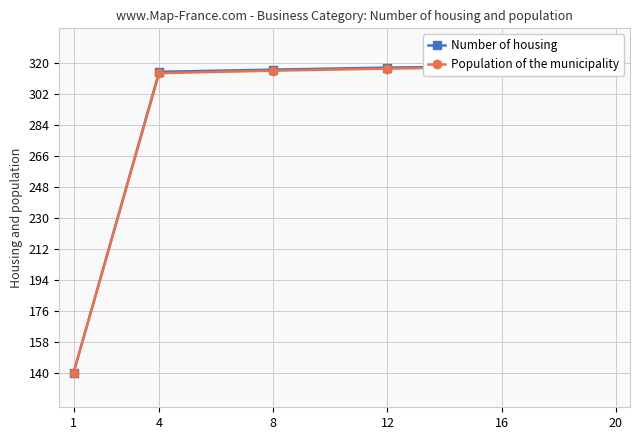

At which label is Population of the municipality closest to 230?

4